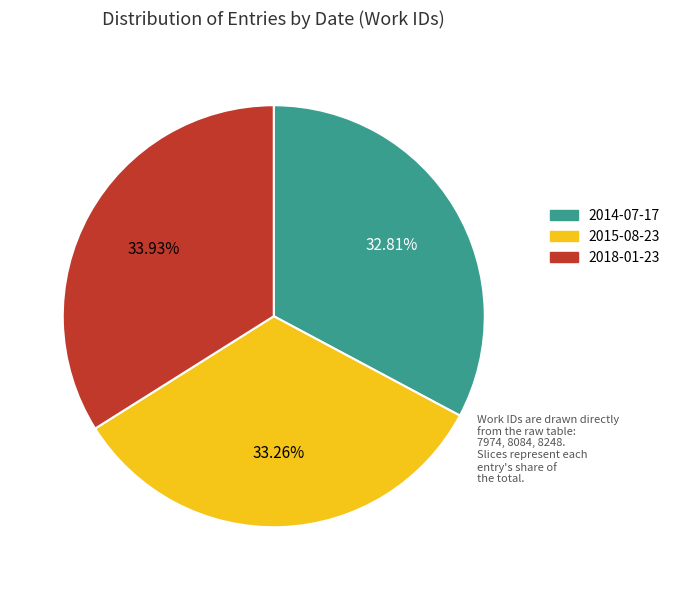

How many segments does this pie chart have?

3